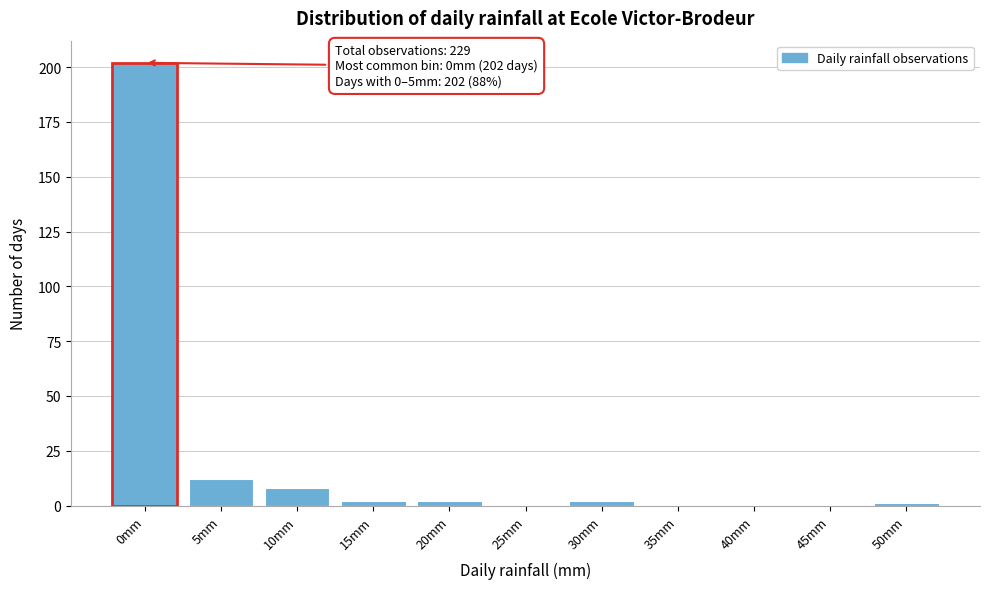

Reading left to right, transcribe all the data shown in this chart.

0mm=202	5mm=12	10mm=8	15mm=2	20mm=2	25mm=0	30mm=2	35mm=0	40mm=0	45mm=0	50mm=1